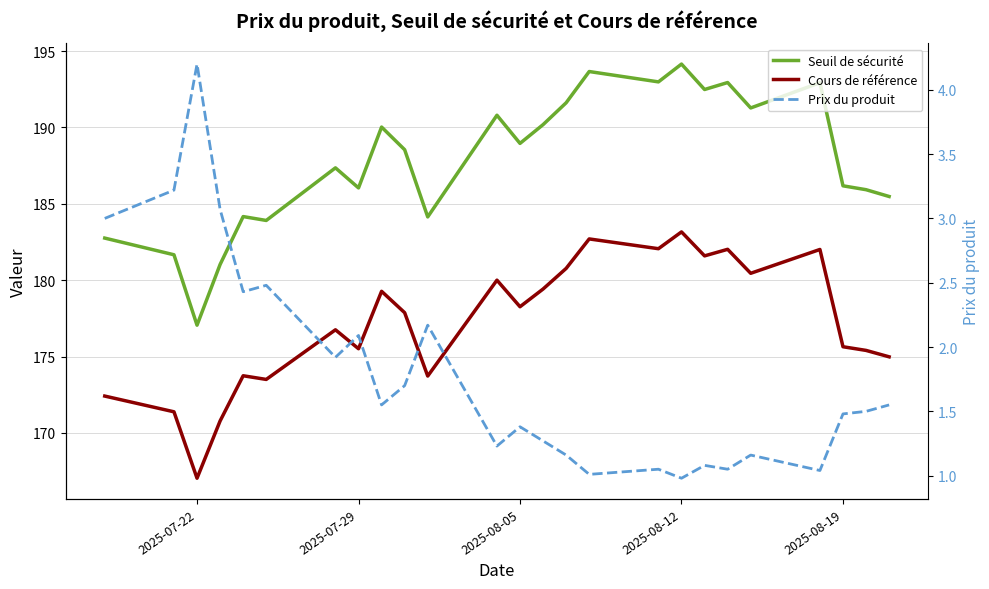

How many interior local valleys does the Seuil de sécurité series have?

8